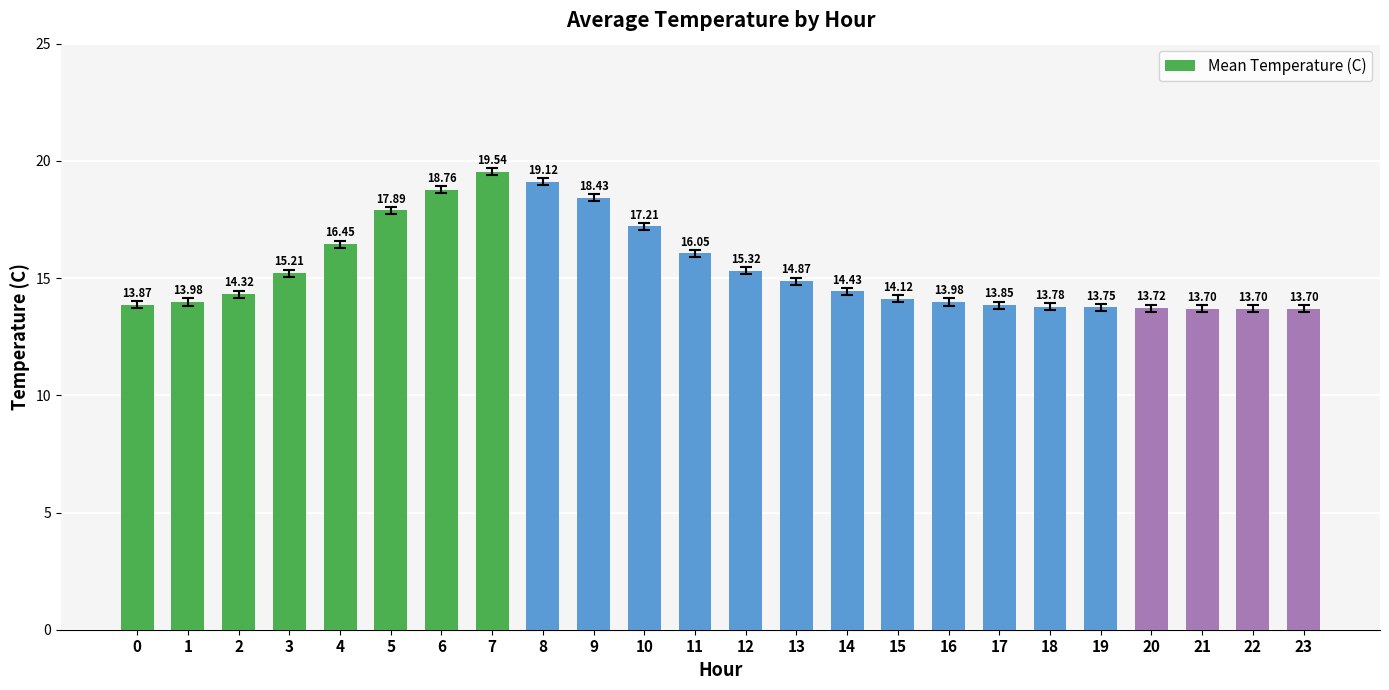

What is the value of the 3rd bar from the left?

14.3